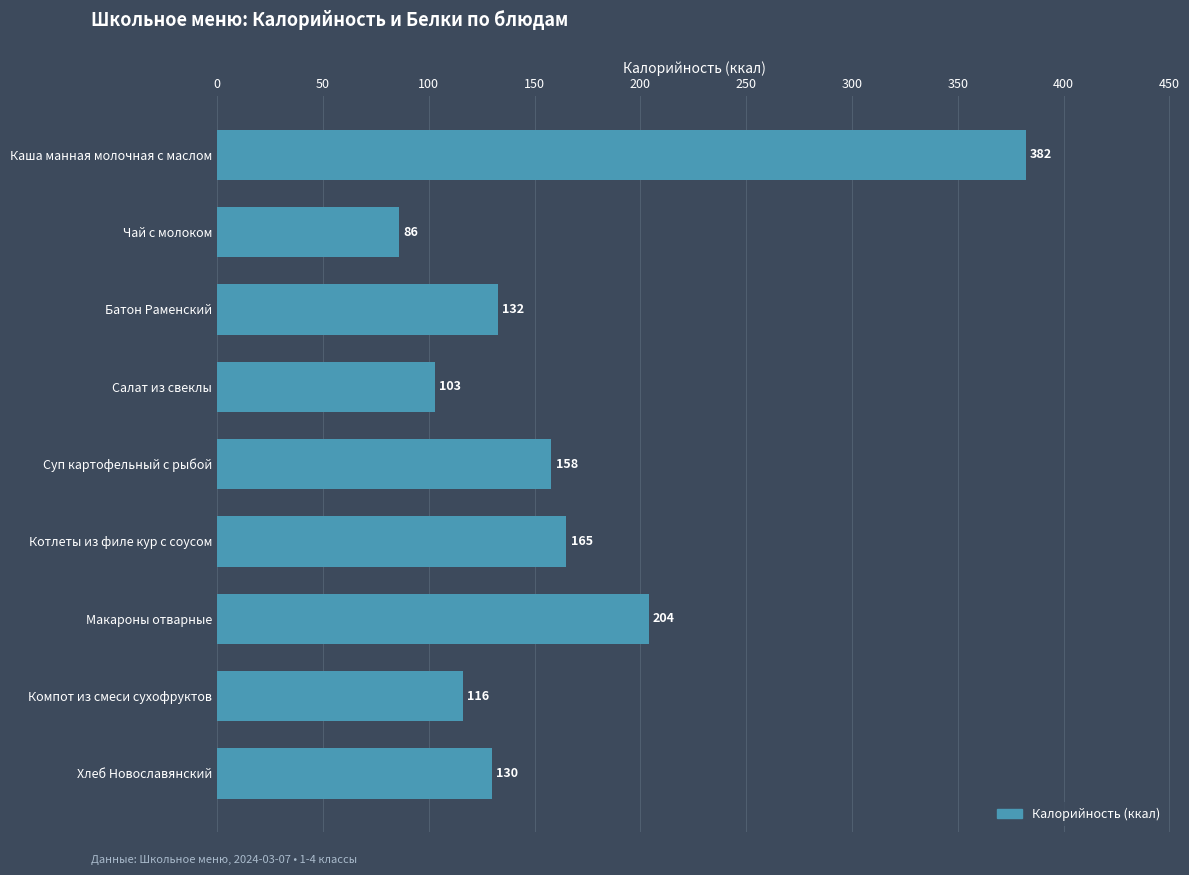

Is it true that the value at Компот из смеси сухофруктов is 25.2?

False